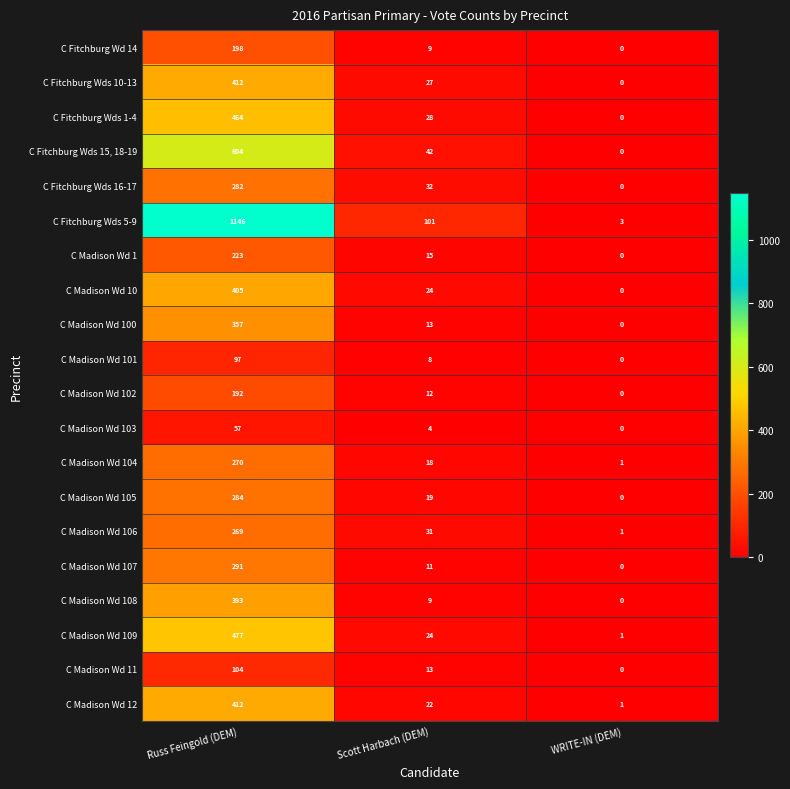

How many values in the C Fitchburg Wd 14 series are below 9?

1